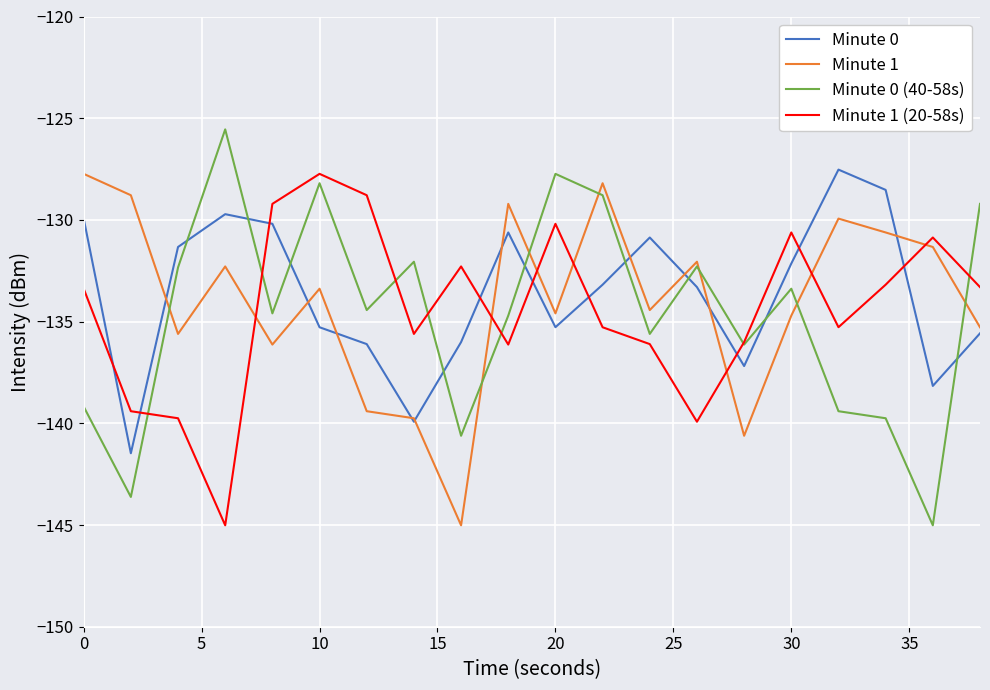

True or false: Minute 0 and Minute 0 (40-58s) cross at least once.

True